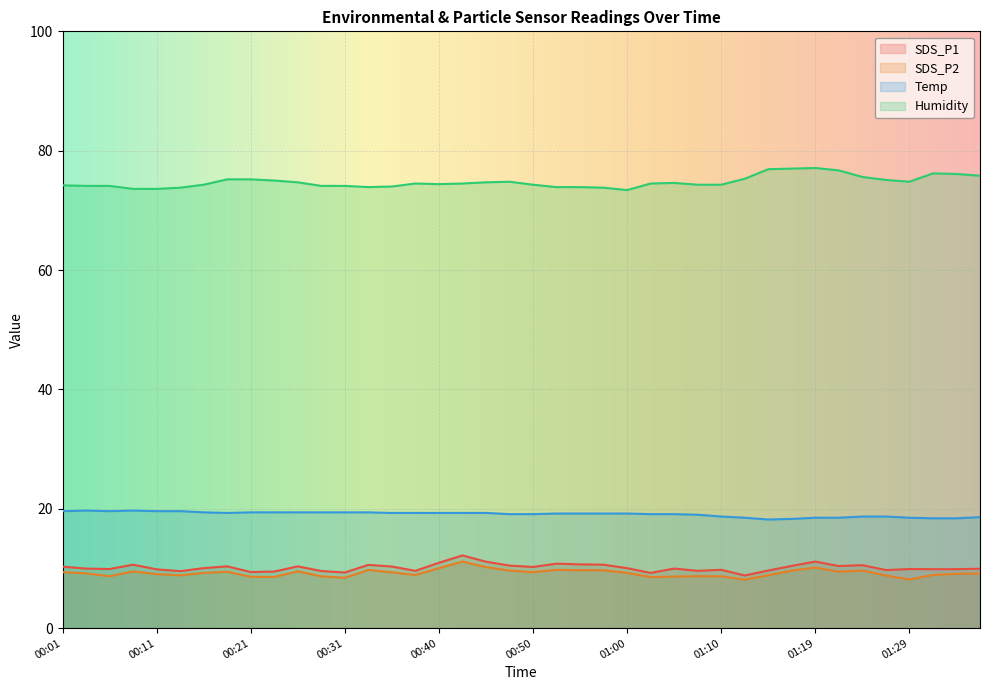

At 00:21, list the series in order from largest to smallest.

Humidity, Temp, SDS_P1, SDS_P2